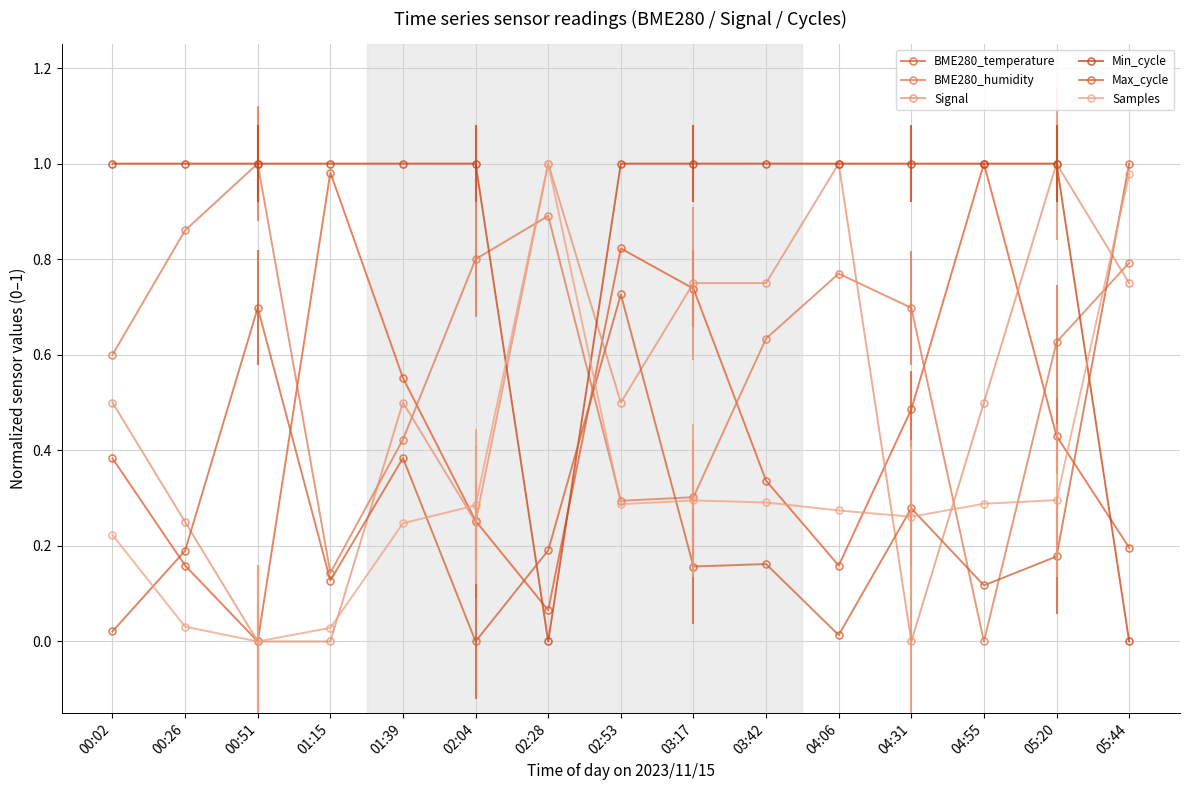

Reading left to right, what are all the values shown in this chart?

BME280_temperature: 00:02=0.4	00:26=0.2	00:51=0.0	01:15=1.0	01:39=0.6	02:04=0.3	02:28=0.1	02:53=0.8	03:17=0.7	03:42=0.3	04:06=0.2	04:31=0.5	04:55=1.0	05:20=0.4	05:44=0.2
BME280_humidity: 00:02=0.6	00:26=0.9	00:51=1.0	01:15=0.1	01:39=0.4	02:04=0.8	02:28=0.9	02:53=0.3	03:17=0.3	03:42=0.6	04:06=0.8	04:31=0.7	04:55=0.0	05:20=0.6	05:44=0.8
Signal: 00:02=0.5	00:26=0.2	00:51=0.0	01:15=0.0	01:39=0.5	02:04=0.2	02:28=1.0	02:53=0.5	03:17=0.8	03:42=0.8	04:06=1.0	04:31=0.0	04:55=0.5	05:20=1.0	05:44=0.8
Min_cycle: 00:02=1.0	00:26=1.0	00:51=1.0	01:15=1.0	01:39=1.0	02:04=1.0	02:28=0.0	02:53=1.0	03:17=1.0	03:42=1.0	04:06=1.0	04:31=1.0	04:55=1.0	05:20=1.0	05:44=0.0
Max_cycle: 00:02=0.0	00:26=0.2	00:51=0.7	01:15=0.1	01:39=0.4	02:04=0.0	02:28=0.2	02:53=0.7	03:17=0.2	03:42=0.2	04:06=0.0	04:31=0.3	04:55=0.1	05:20=0.2	05:44=1.0
Samples: 00:02=0.2	00:26=0.0	00:51=0.0	01:15=0.0	01:39=0.2	02:04=0.3	02:28=1.0	02:53=0.3	03:17=0.3	03:42=0.3	04:06=0.3	04:31=0.3	04:55=0.3	05:20=0.3	05:44=1.0